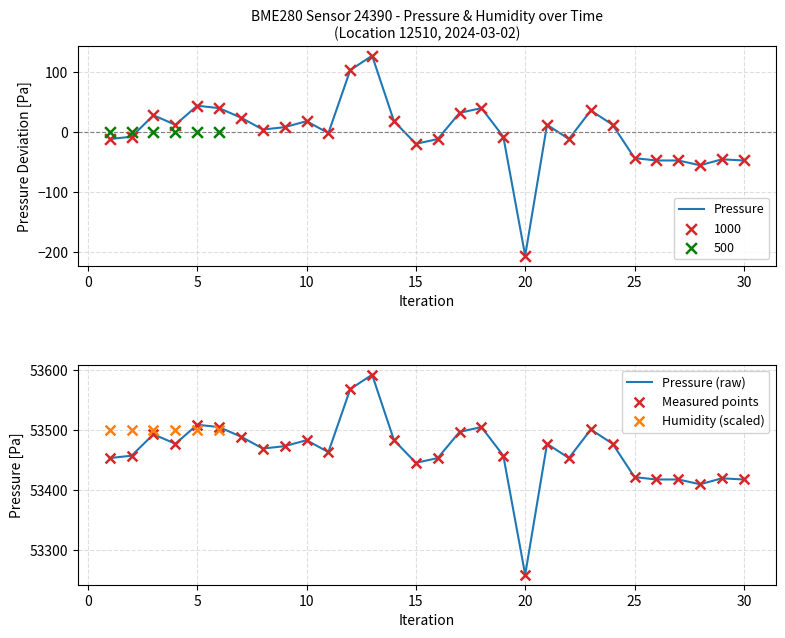

At which label does Pressure reach its minimum?

20